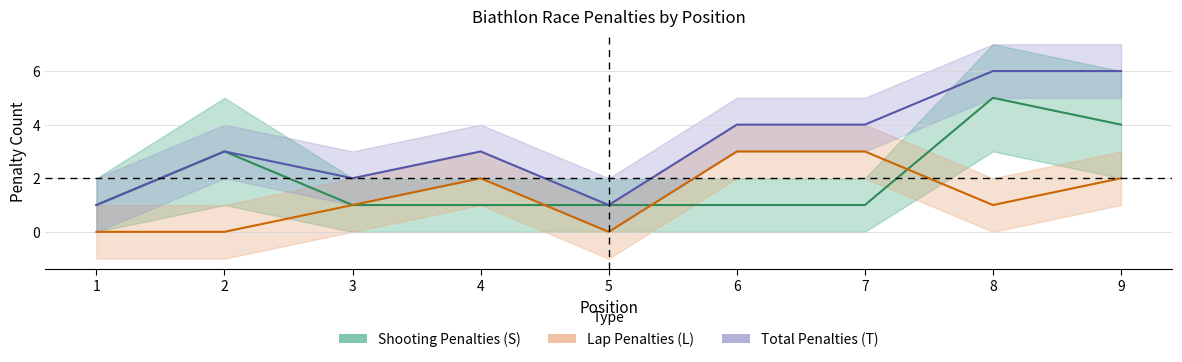

At which category does the chart reach its minimum across all series?

1